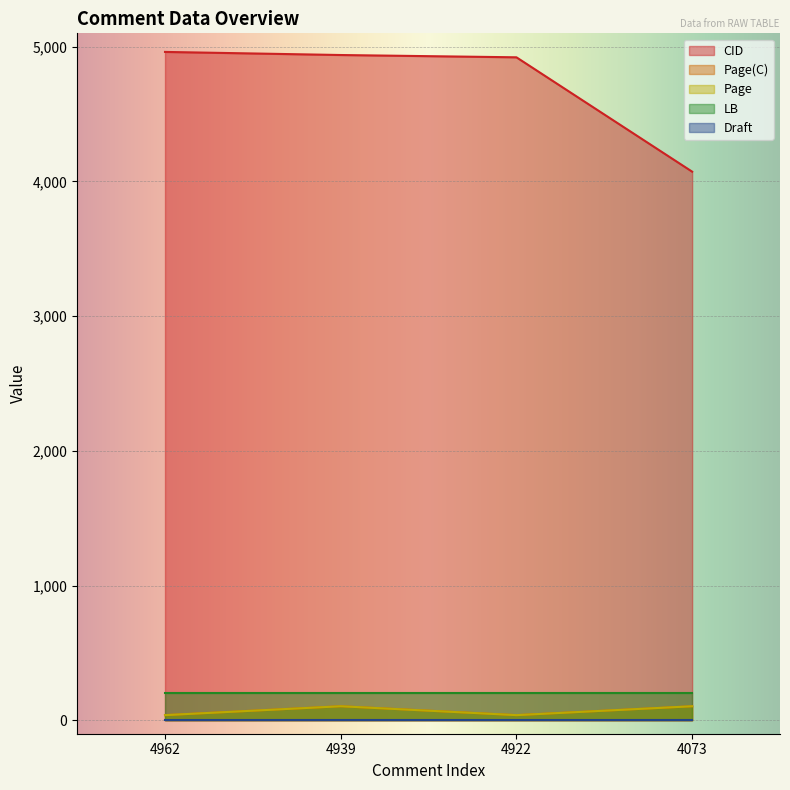

How many lines are shown in the chart?

5